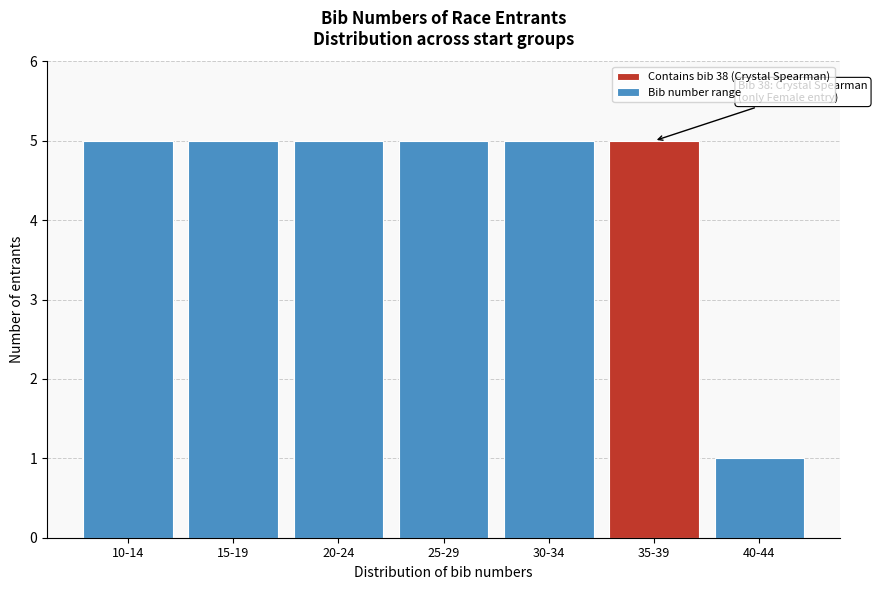

Reading left to right, what are all the values shown in this chart?

5	5	5	5	5	5	1